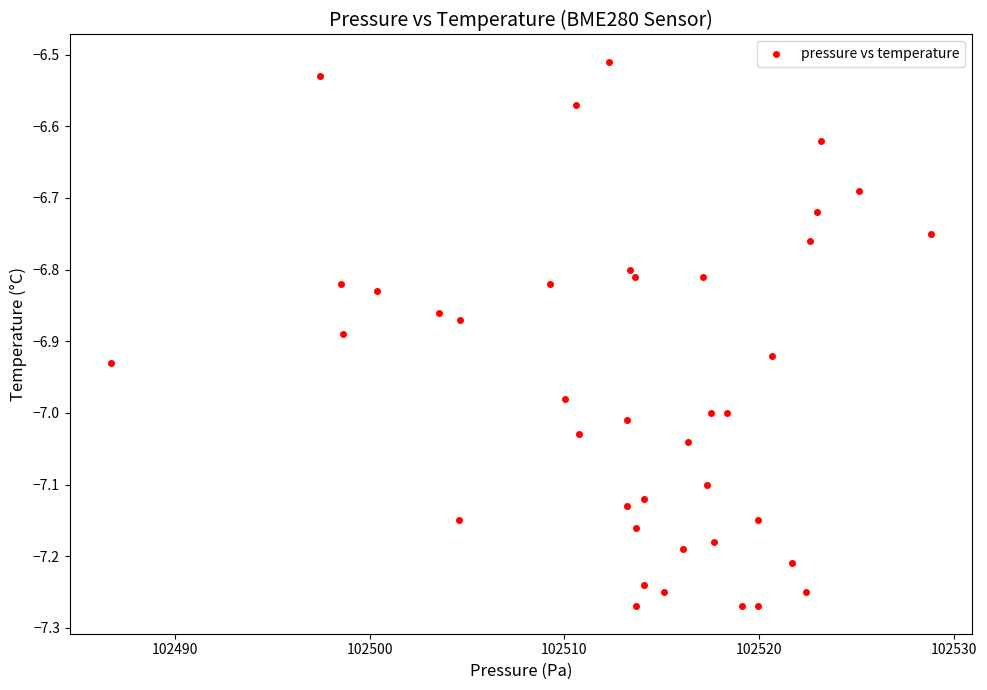

What is the range of Y values (max minus min)?

0.8